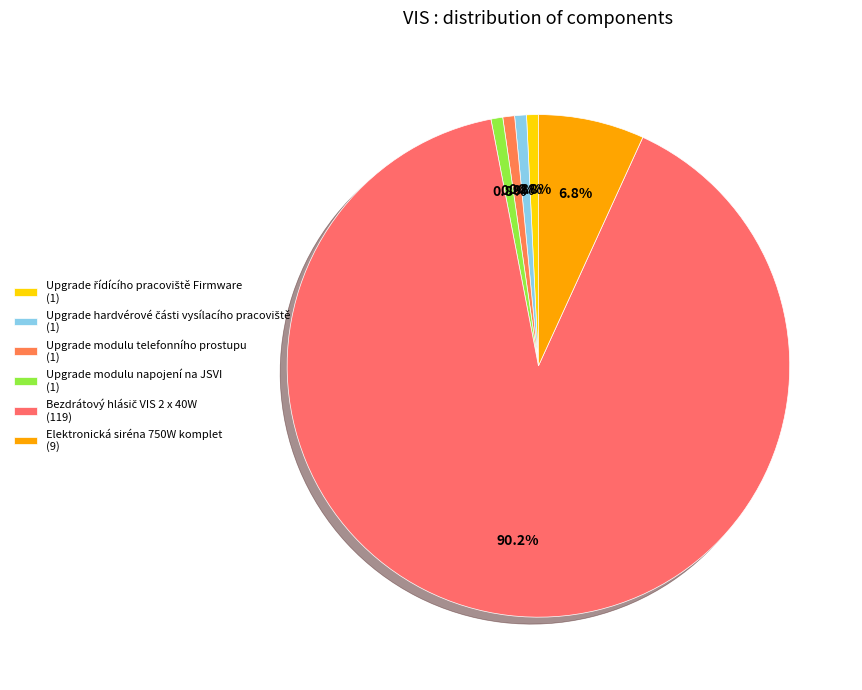

Which category has the biggest portion of the pie?

Bezdrátový hlásič VIS 2 x 40W